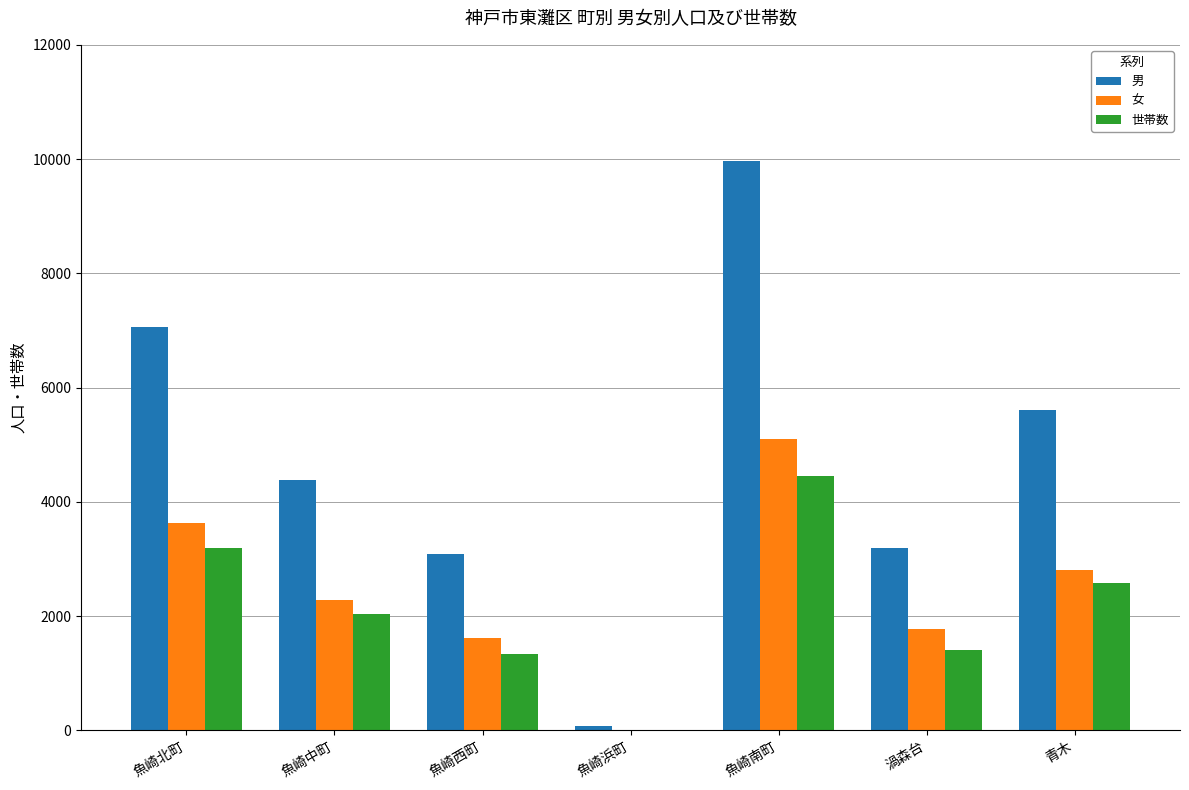

Count the number of categories in the chart.

7